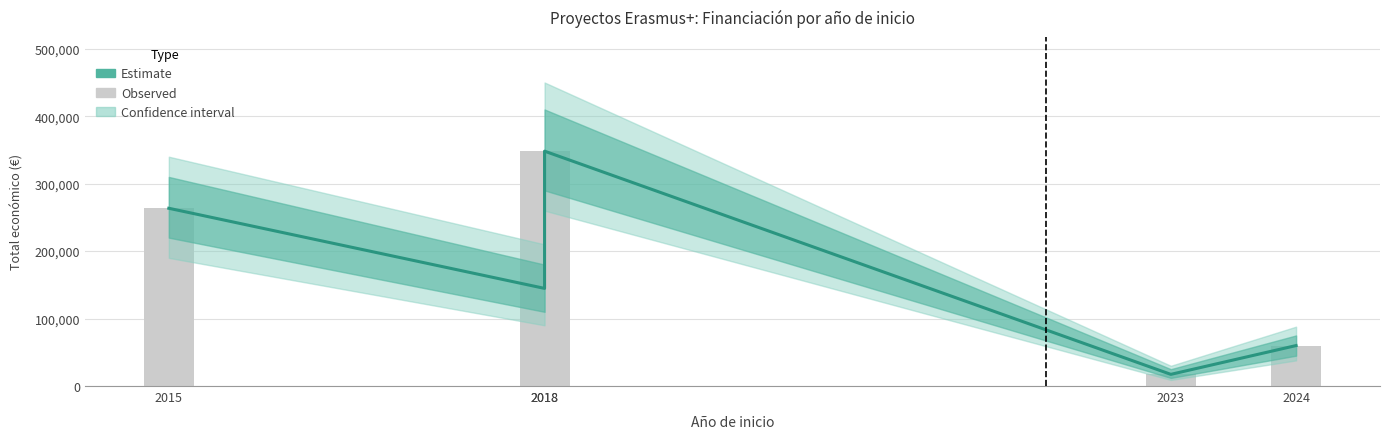

How many values in the Estimate series are below 144750?

2